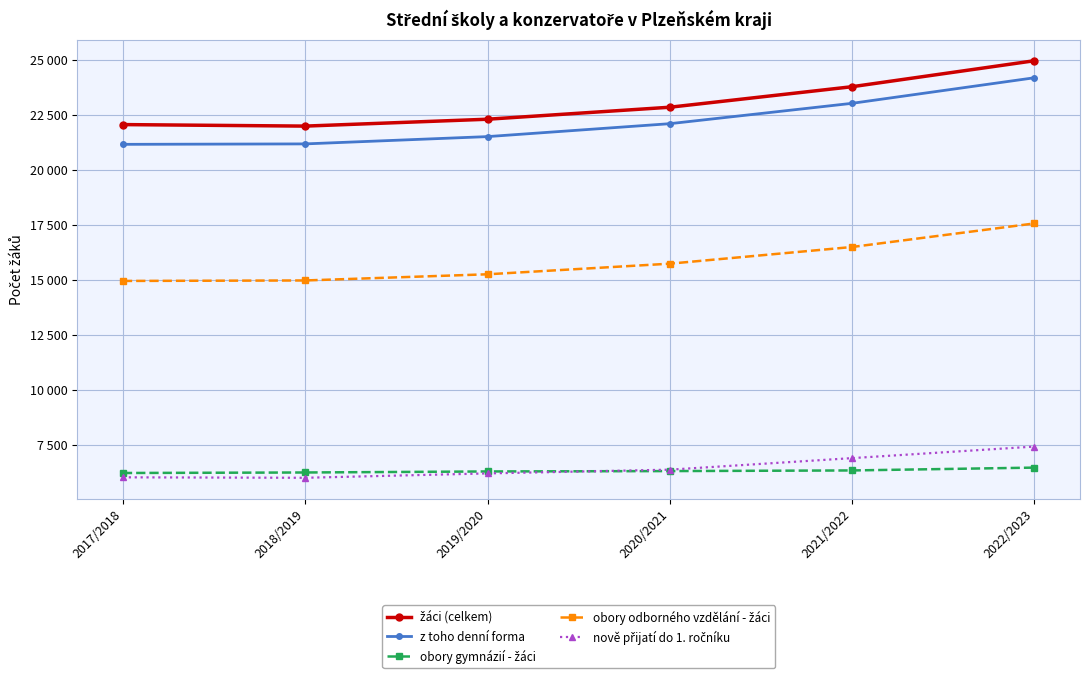

The obory gymnázií - žáci series shows 2364 at 2020/2021. True or false?

False